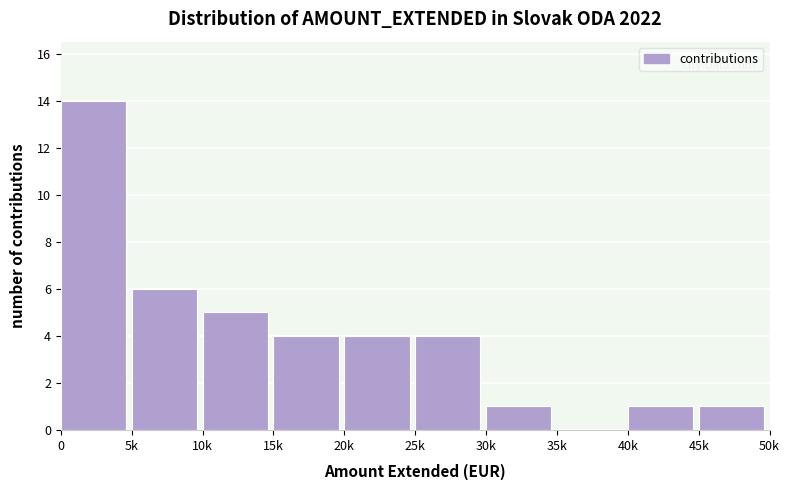

Reading left to right, what are all the values shown in this chart?

0=14	5k=6	10k=5	15k=4	20k=4	25k=4	30k=1	35k=0	40k=1	45k=1